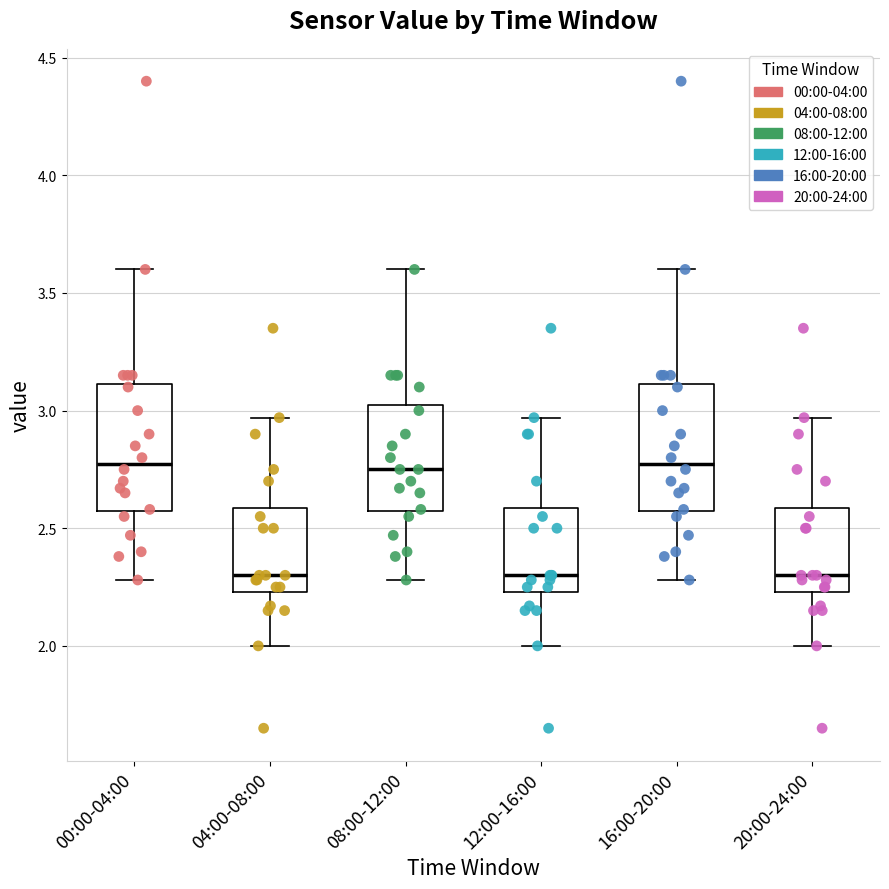

Reading left to right, transcribe this box plot: for each box, give where its median line is, the range the box spans, and where its two whiskers end, as read against the y-axis. The values are not printed on the chart, so give them approximately, as read against the axis.

00:00-04:00: median 2.80, box 2.55 to 3.10, whiskers 2.30 to 3.60
04:00-08:00: median 2.30, box 2.25 to 2.60, whiskers 2.00 to 2.95
08:00-12:00: median 2.75, box 2.55 to 3.05, whiskers 2.30 to 3.60
12:00-16:00: median 2.30, box 2.25 to 2.60, whiskers 2.00 to 2.95
16:00-20:00: median 2.80, box 2.55 to 3.10, whiskers 2.30 to 3.60
20:00-24:00: median 2.30, box 2.25 to 2.60, whiskers 2.00 to 2.95